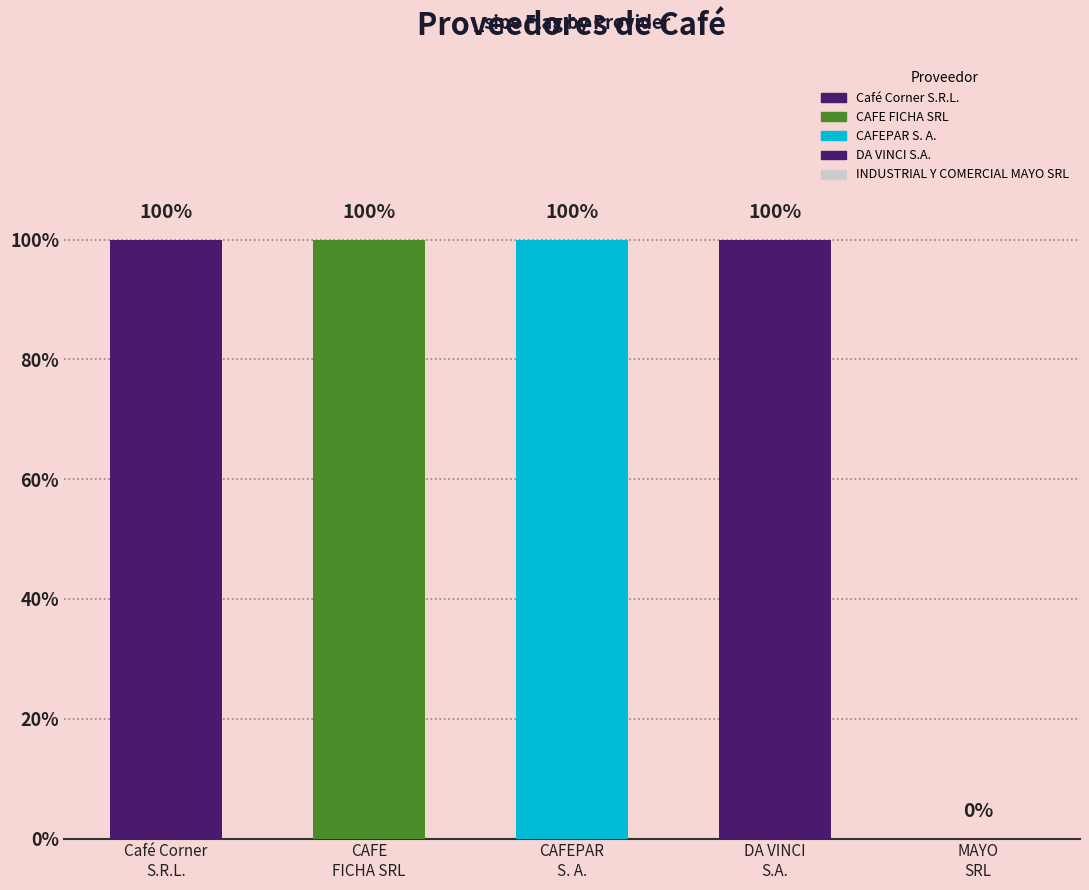

Approximately how many times larger is the value at CAFEPAR S. A. compared to Café Corner S.R.L.?

1.0